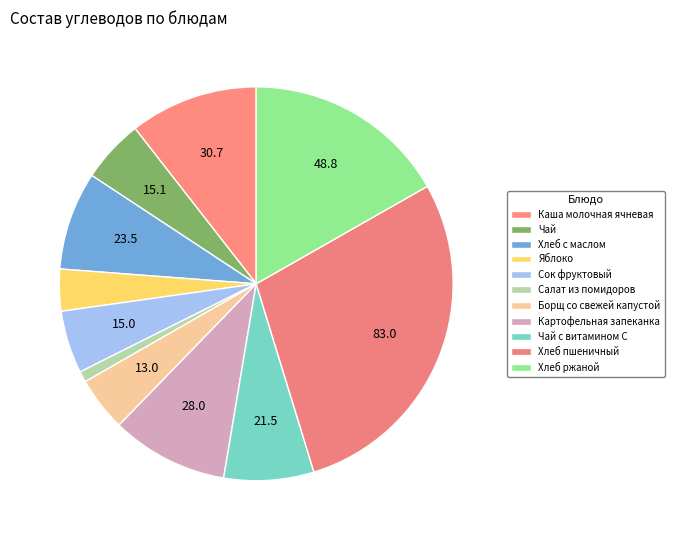

How many segments does this pie chart have?

11